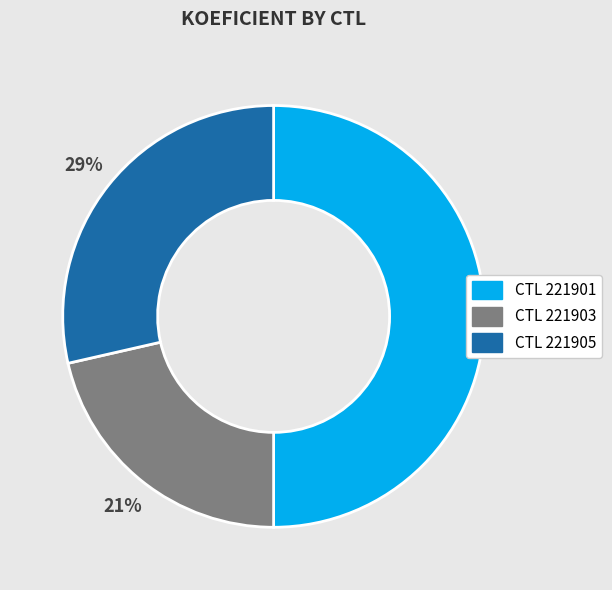

To the nearest percent, what is the difference between the largest and smallest slice percentages?

29%